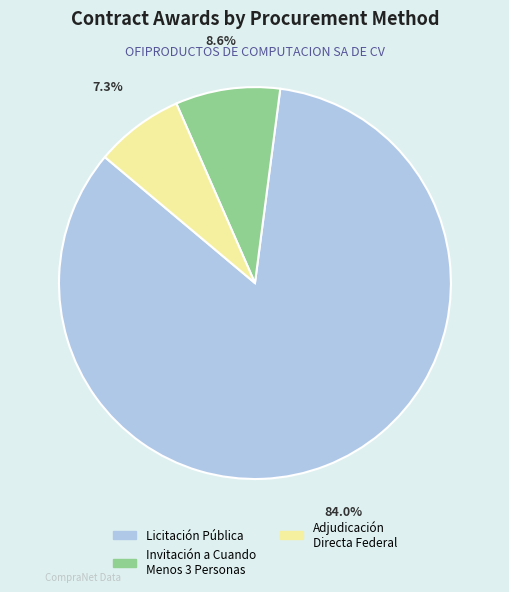

Is there any slice that represents more than half of the pie?

Yes